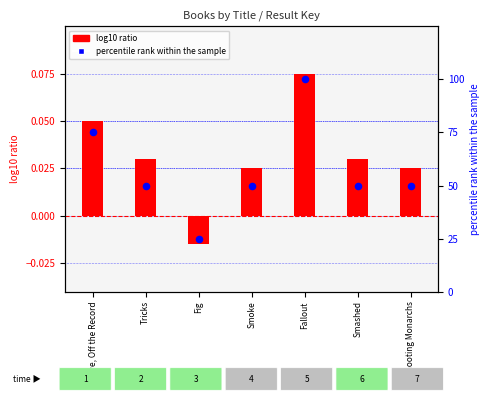

Which series contains the lowest Y value?

Number of formats (scaled)